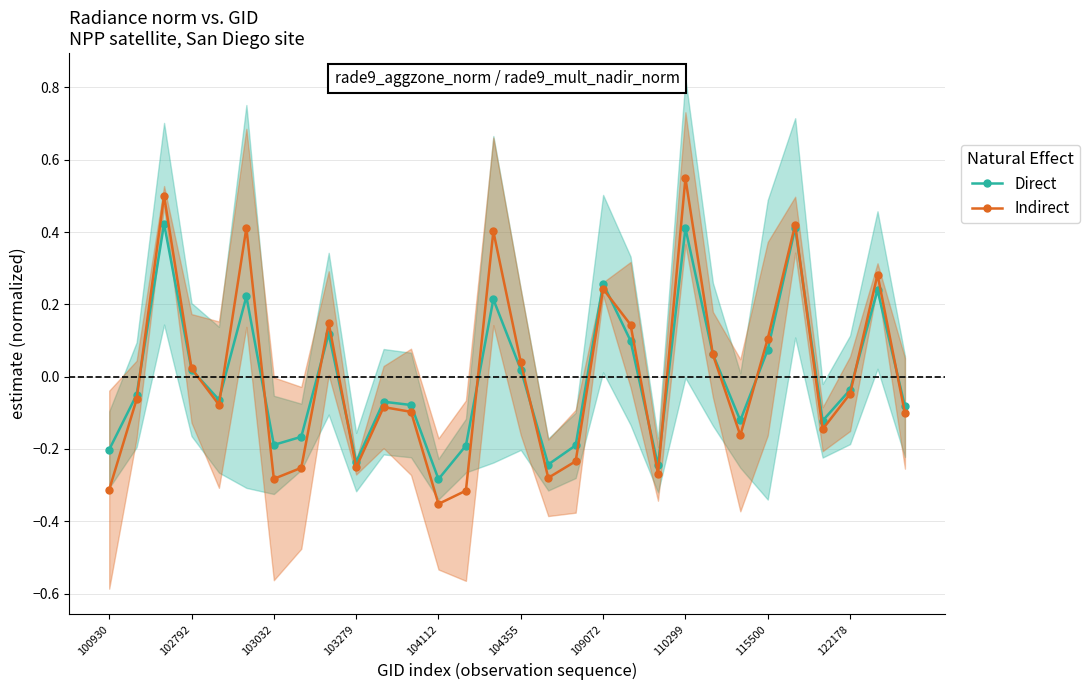

How many lines are shown in the chart?

2